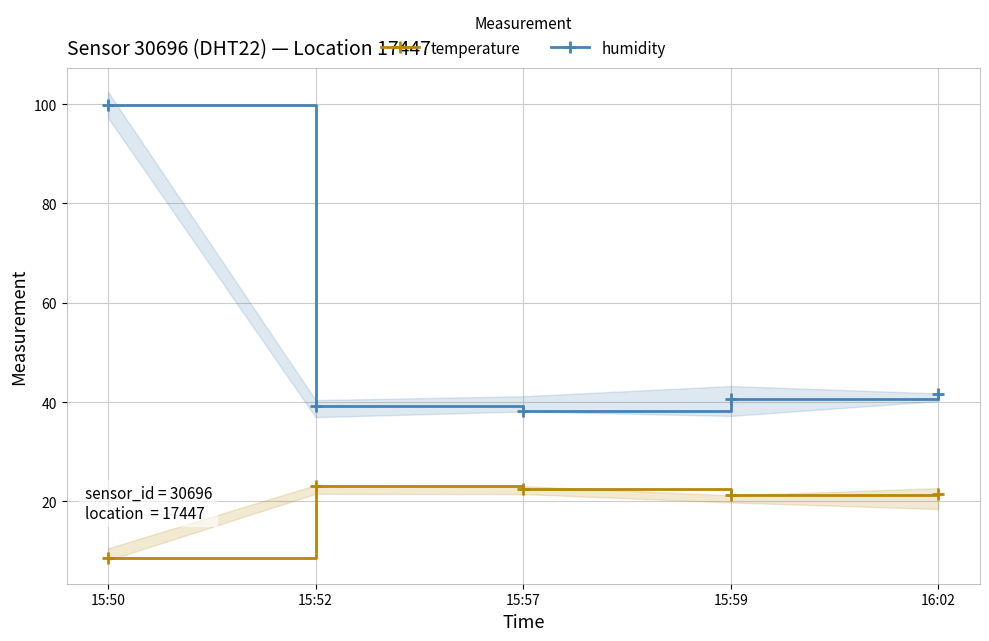

Which series has the largest total across all categories?

humidity